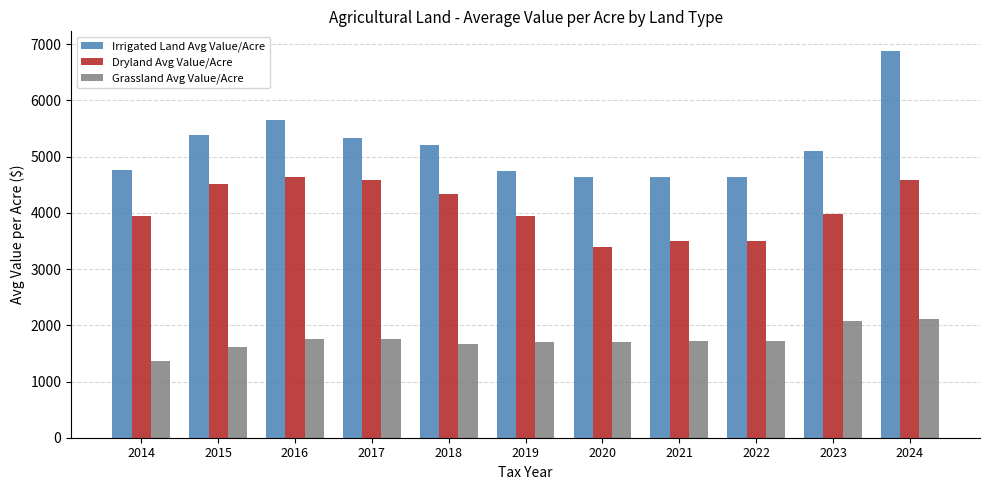

What is the highest value of the Irrigated Land Avg Value/Acre series?

6885.3